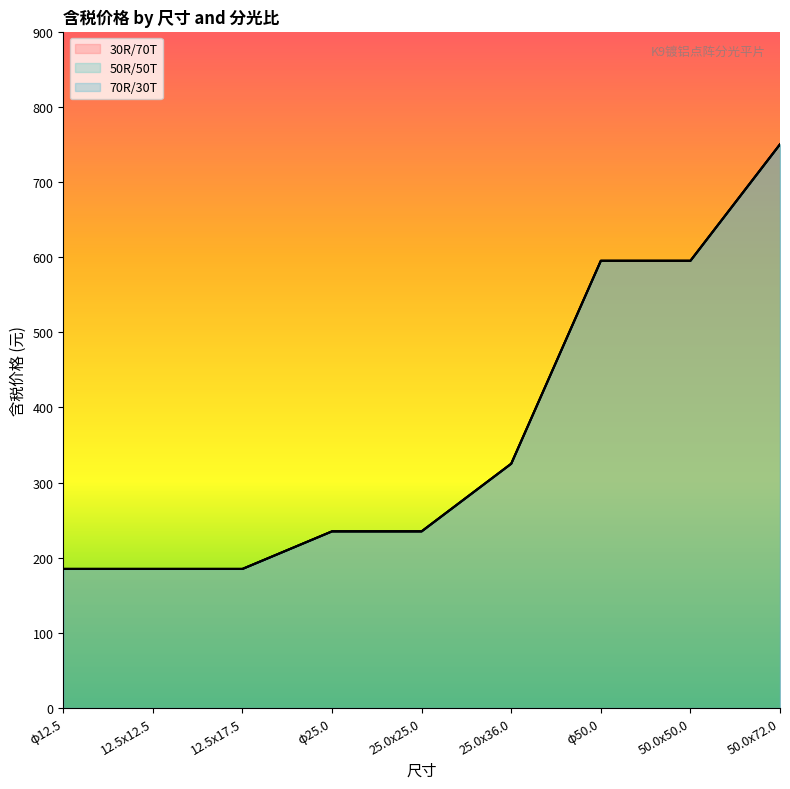

True or false: 50R/50T and 30R/70T cross at least once.

False